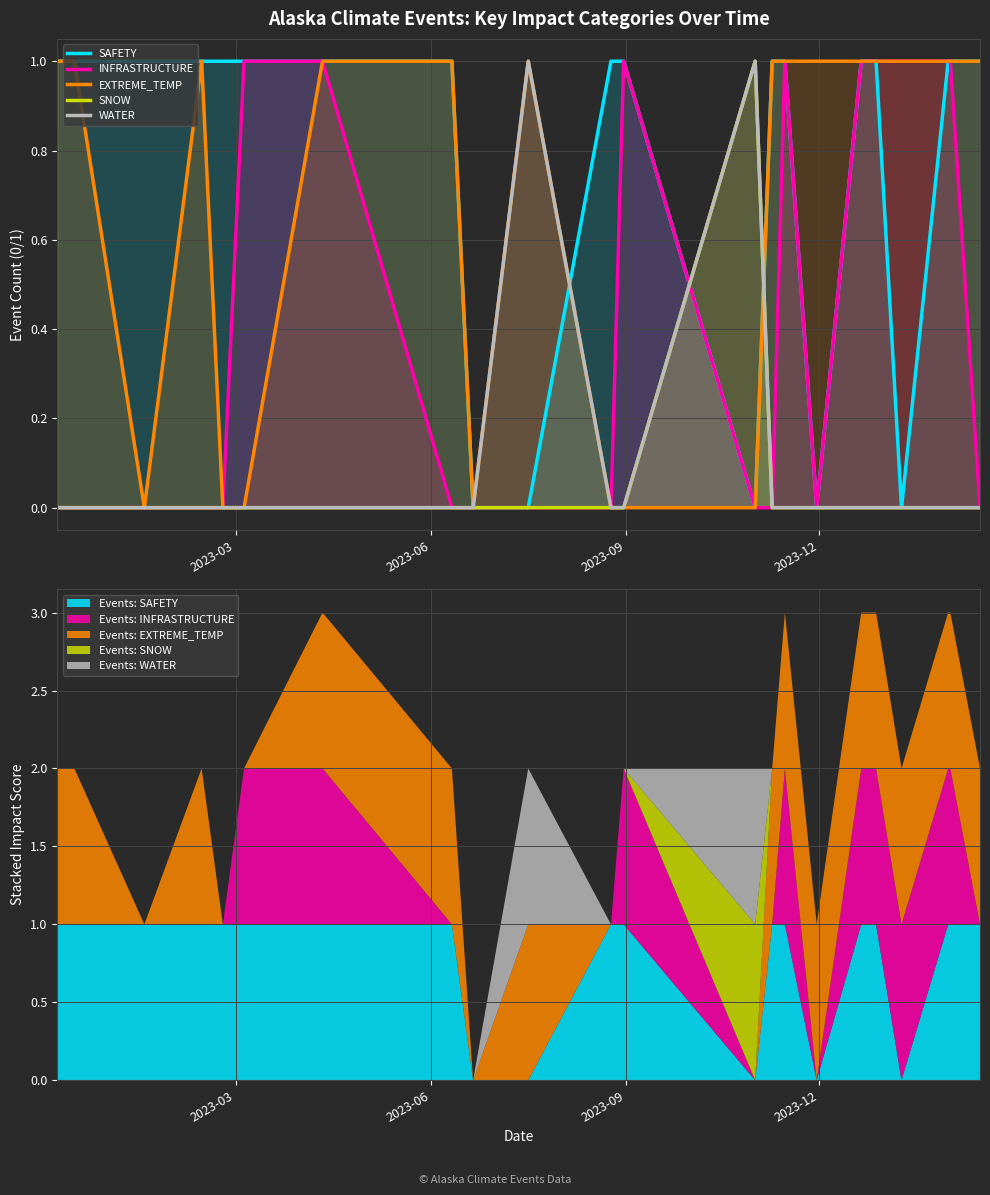

Which series has the largest total across all categories?

SAFETY